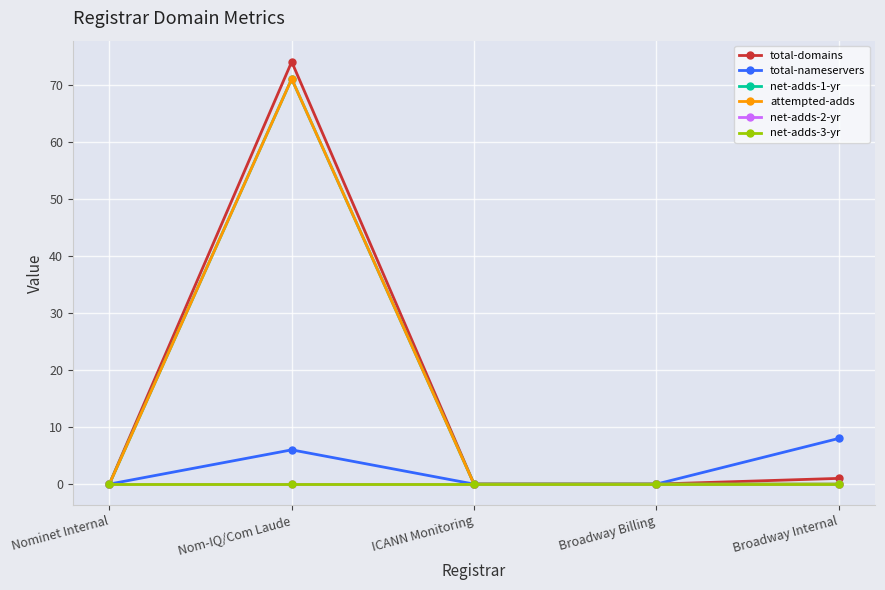

Which series has the largest range (max minus min)?

total-domains